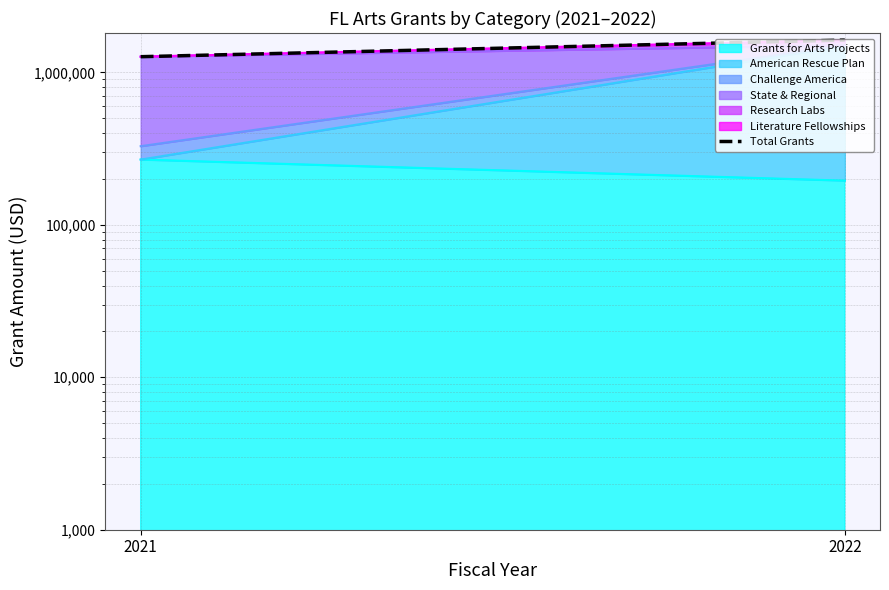

Is it true that the value at 2021 is 1267650?

True